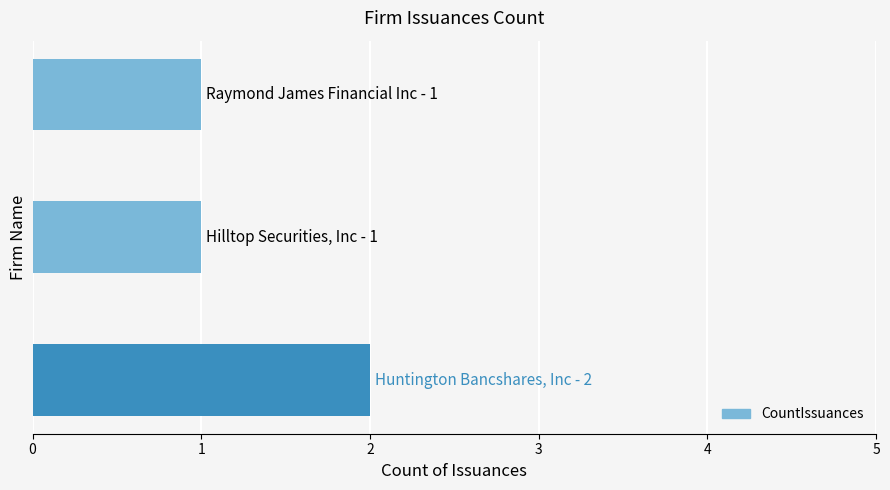

What is the sum of all values?

4